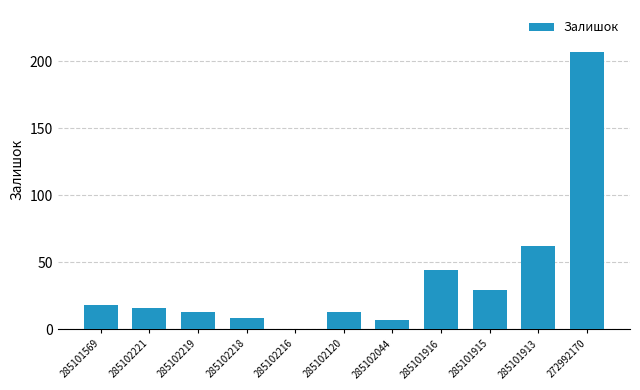

How many data points does each series have?

11